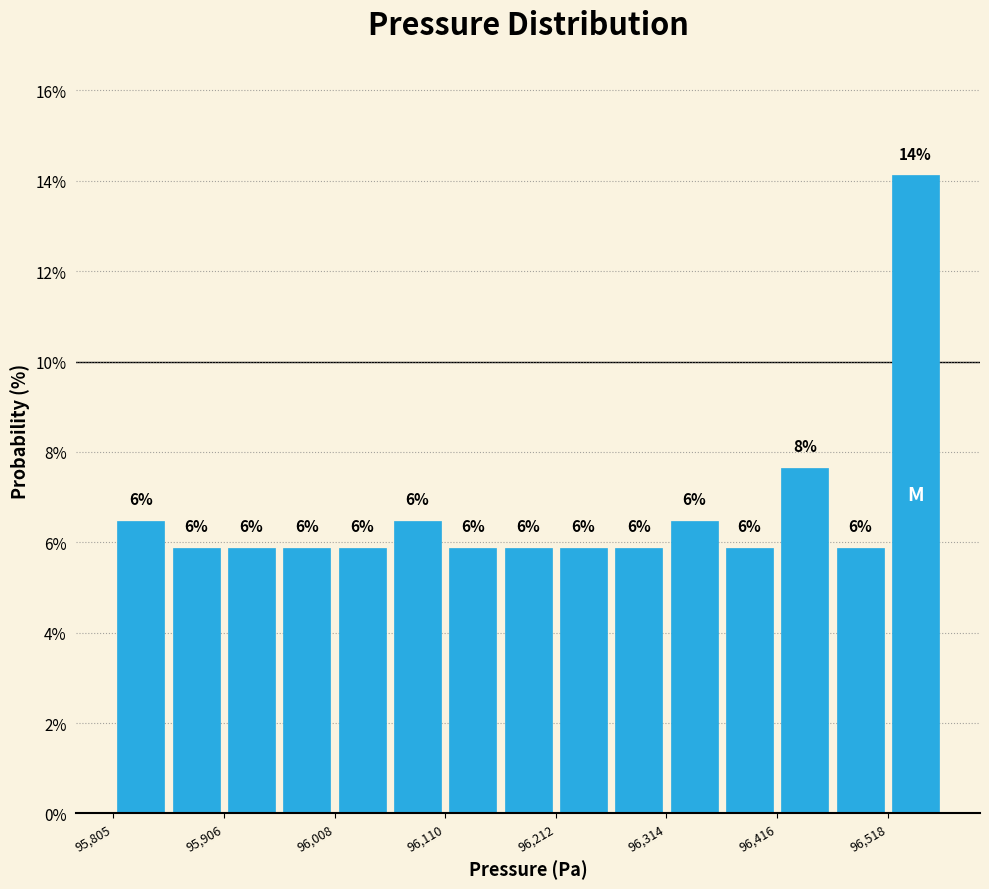

Read against the x-axis, roughly where is the centre of the tallest bar?

96540